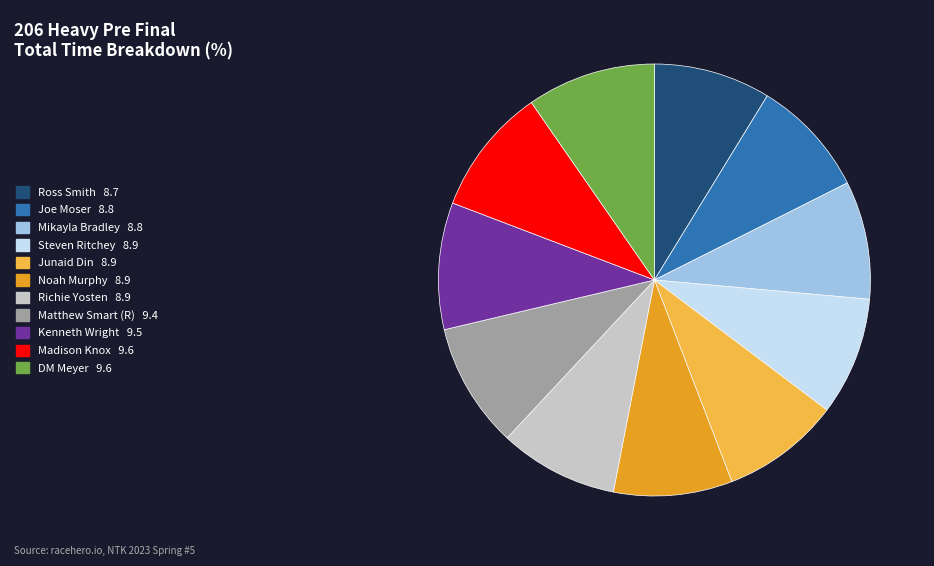

Does Joe Moser represent more than half of the total?

No